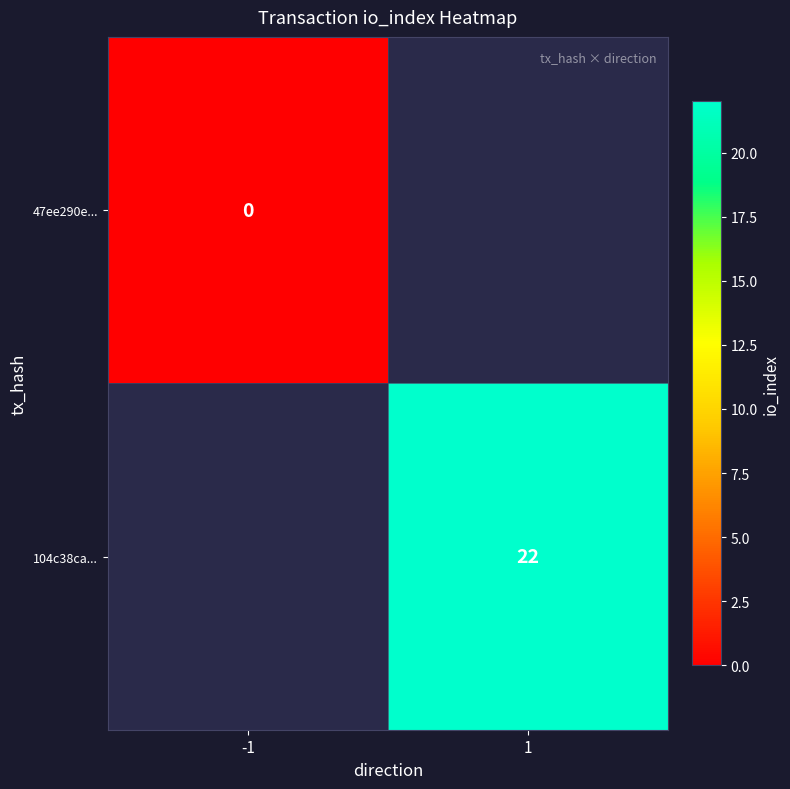

Is it true that 104c38ca... equals 33 at 1?

False